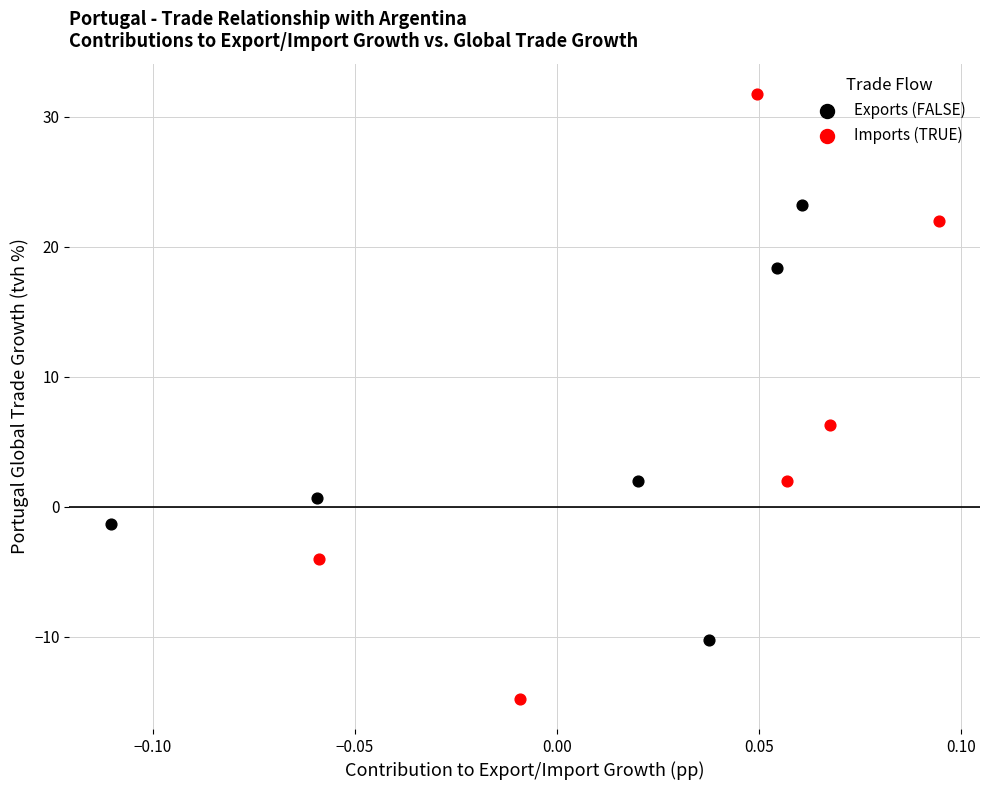

Which series has the largest Y range (max minus min)?

Imports (TRUE)